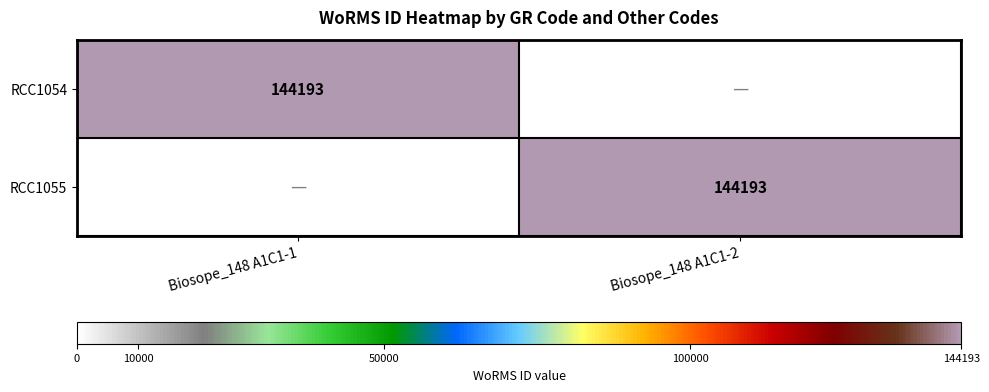

The value of RCC1055 at Biosope_148 A1C1-2 is 144193. True or false?

True